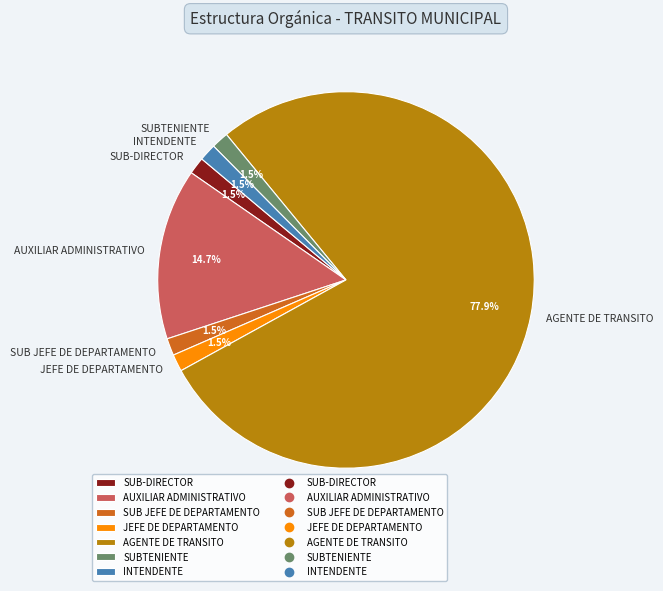

Which category has the biggest portion of the pie?

AGENTE DE TRANSITO